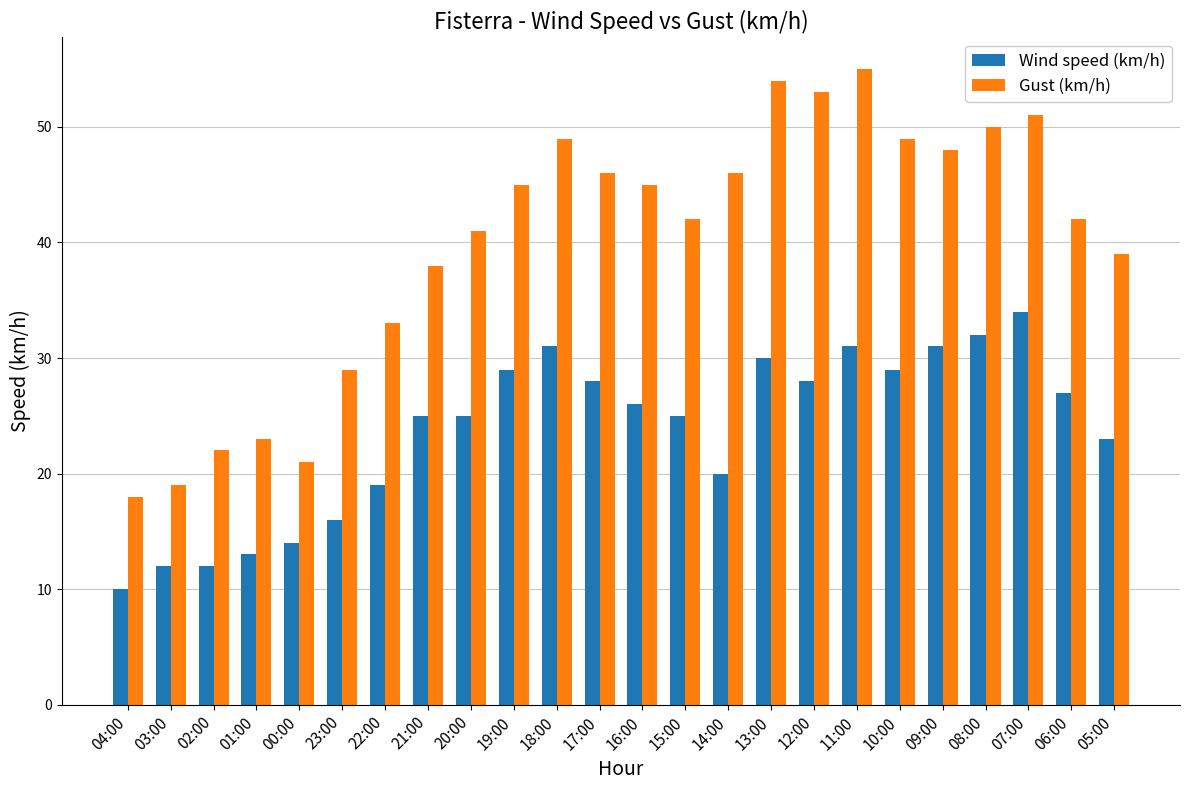

Reading left to right, list all the values displayed in this chart.

Wind speed (km/h): 04:00=10	03:00=12	02:00=12	01:00=13	00:00=14	23:00=16	22:00=19	21:00=25	20:00=25	19:00=29	18:00=31	17:00=28	16:00=26	15:00=25	14:00=20	13:00=30	12:00=28	11:00=31	10:00=29	09:00=31	08:00=32	07:00=34	06:00=27	05:00=23
Gust (km/h): 04:00=18	03:00=19	02:00=22	01:00=23	00:00=21	23:00=29	22:00=33	21:00=38	20:00=41	19:00=45	18:00=49	17:00=46	16:00=45	15:00=42	14:00=46	13:00=54	12:00=53	11:00=55	10:00=49	09:00=48	08:00=50	07:00=51	06:00=42	05:00=39